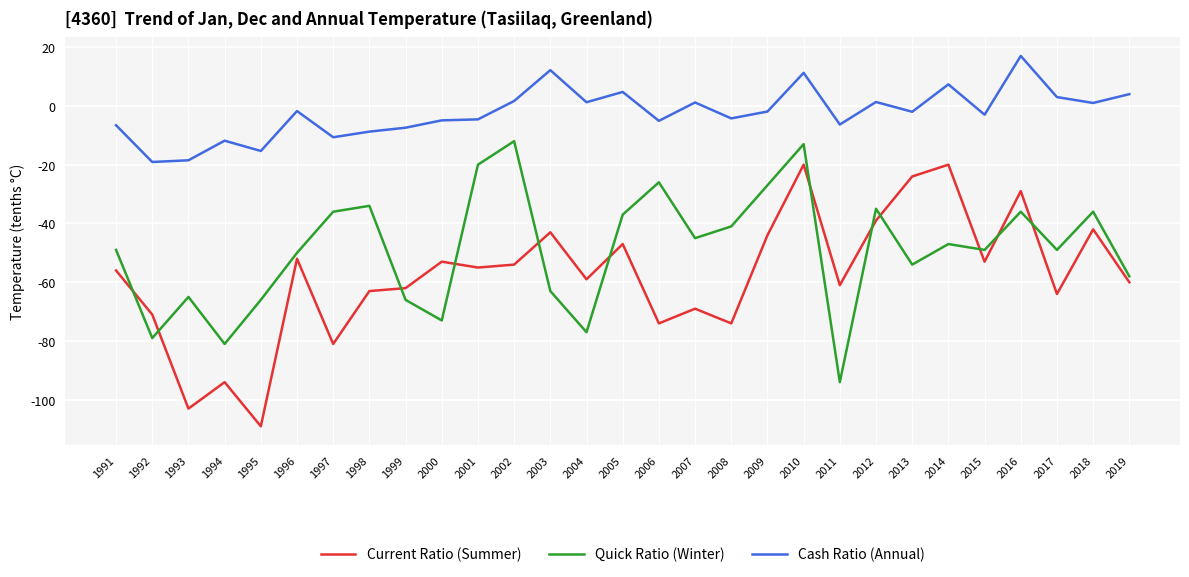

In Quick Ratio (Winter), how many points are lower than both neighbors (excluding endpoints)?

9